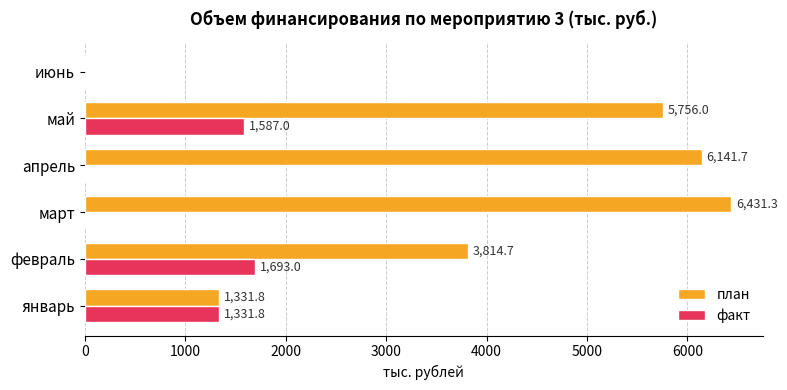

Which category has the highest value across all series?

март